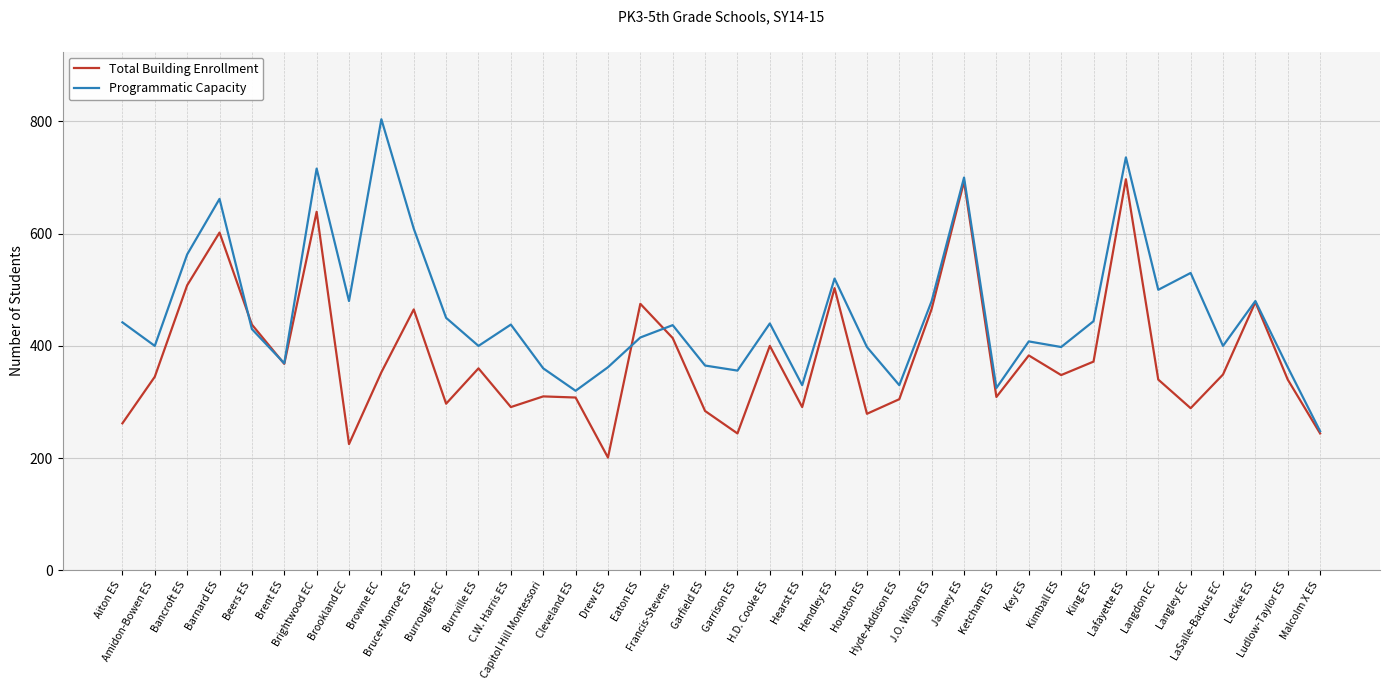

True or false: Programmatic Capacity and Total Building Enrollment cross at least once.

True